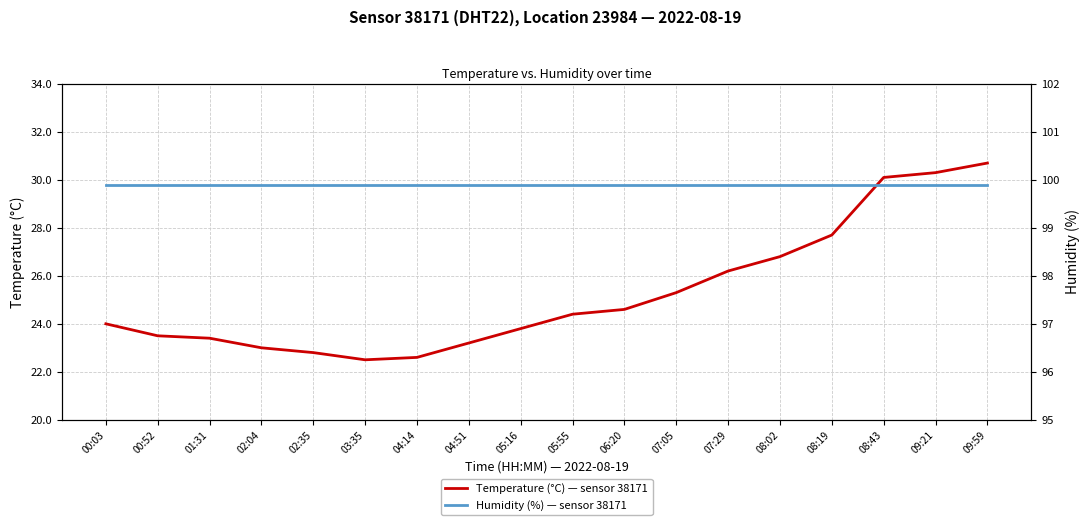

List the series in order of their peak value, lowest first.

temperature, humidity